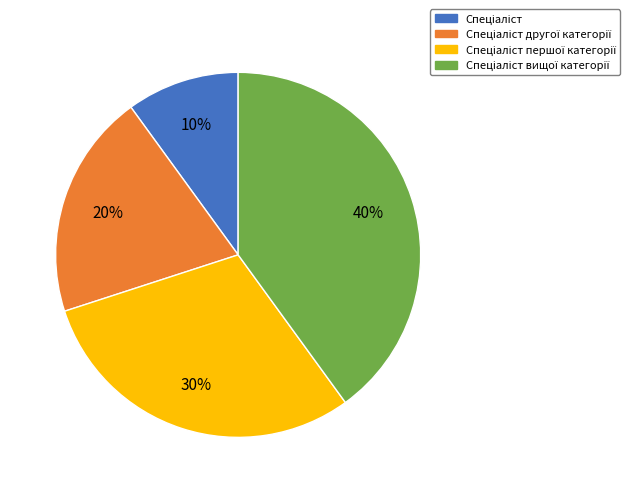

Does any single category account for the majority?

No